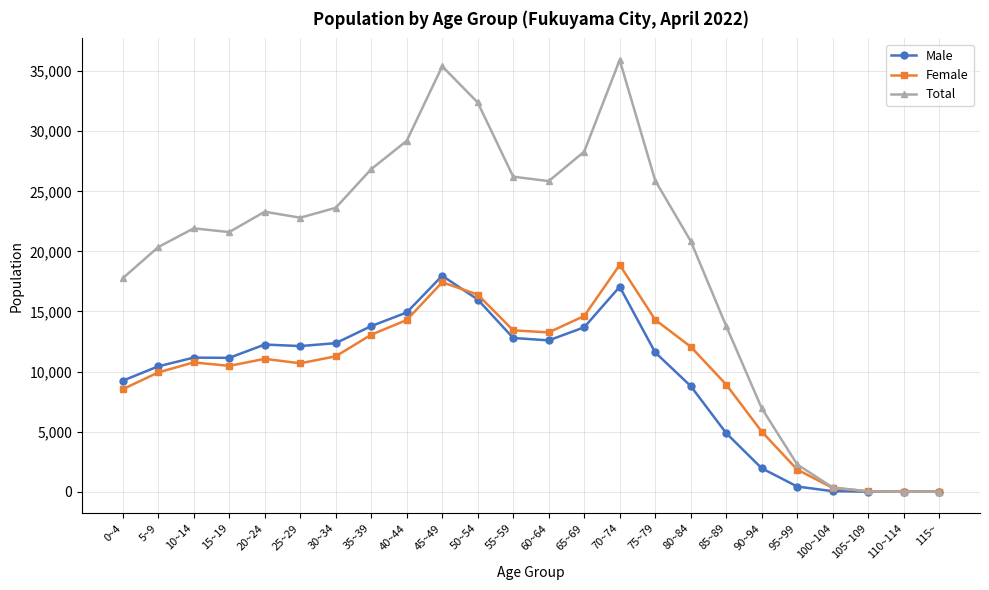

What are all the series names shown in the legend?

Male, Female, Total